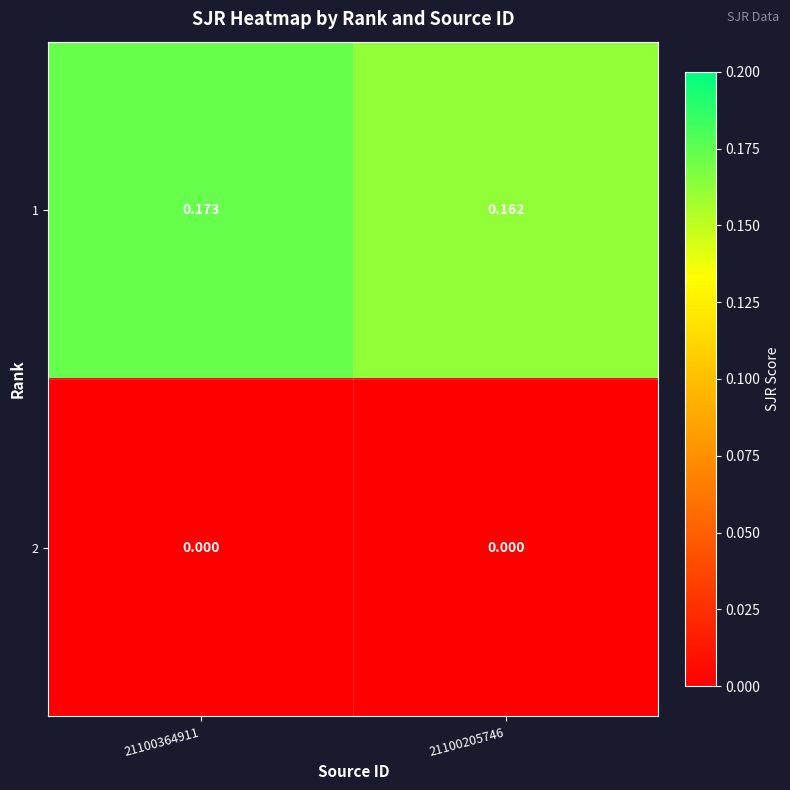

Is the value of 2 at 21100205746 greater than the value of 1 at 21100205746?

No